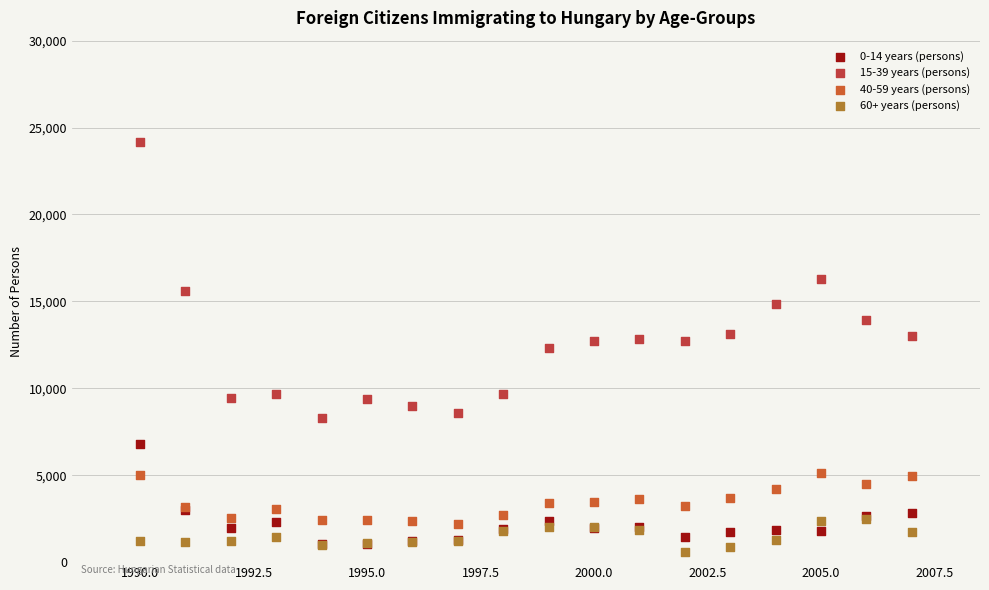

What are all the series names shown in the legend?

0-14 years (persons), 15-39 years (persons), 40-59 years (persons), 60+ years (persons)